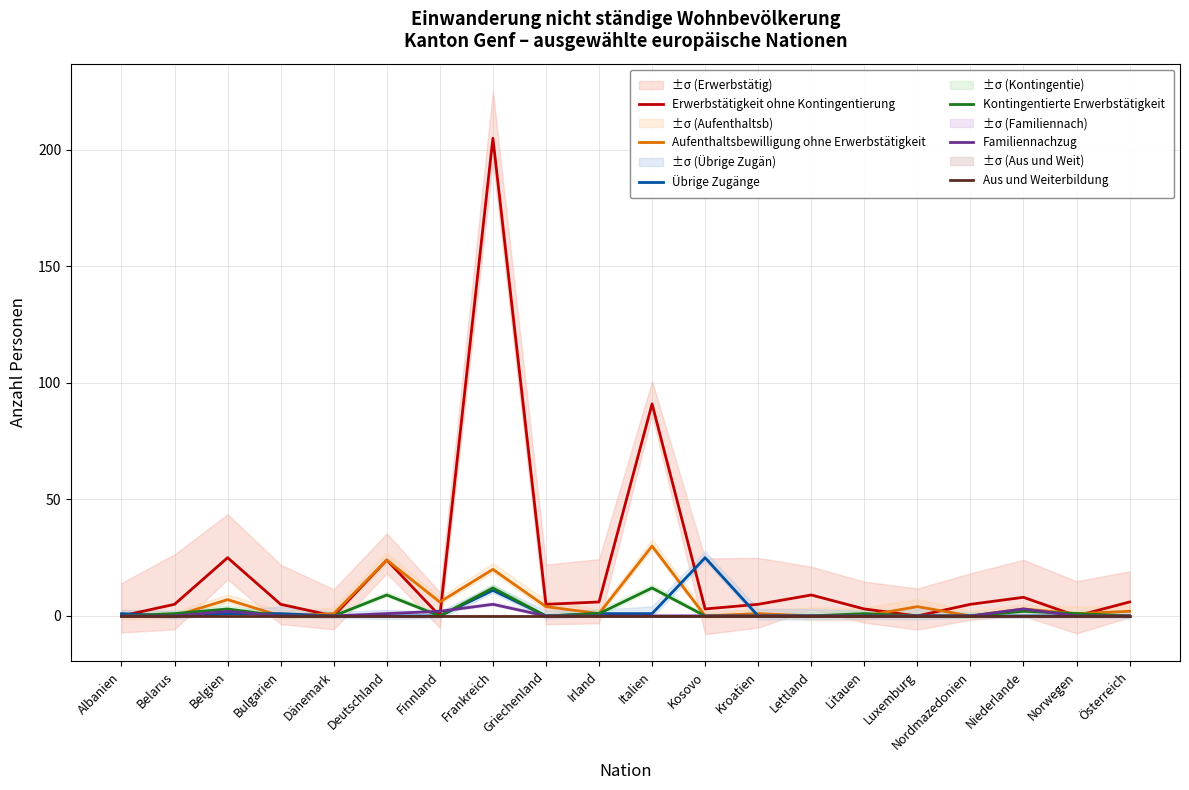

Between Bulgarien and Norwegen, which series saw the biggest shift?

Erwerbstätigkeit ohne Kontingentierung